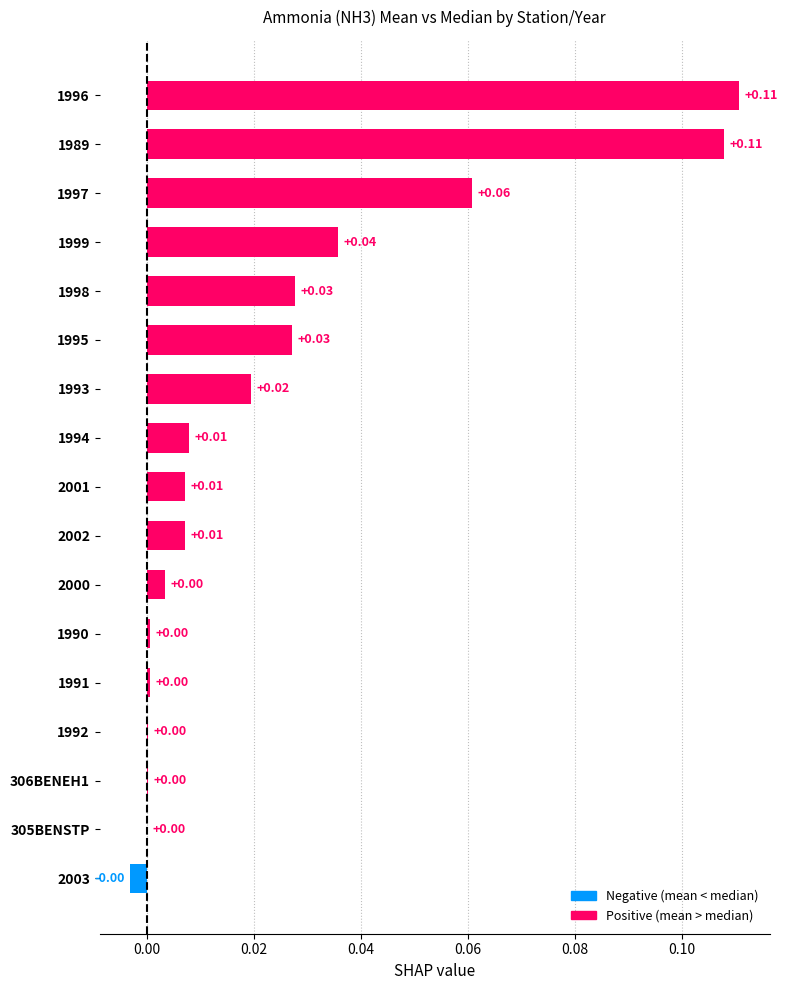

What is the sum of all values?

0.4